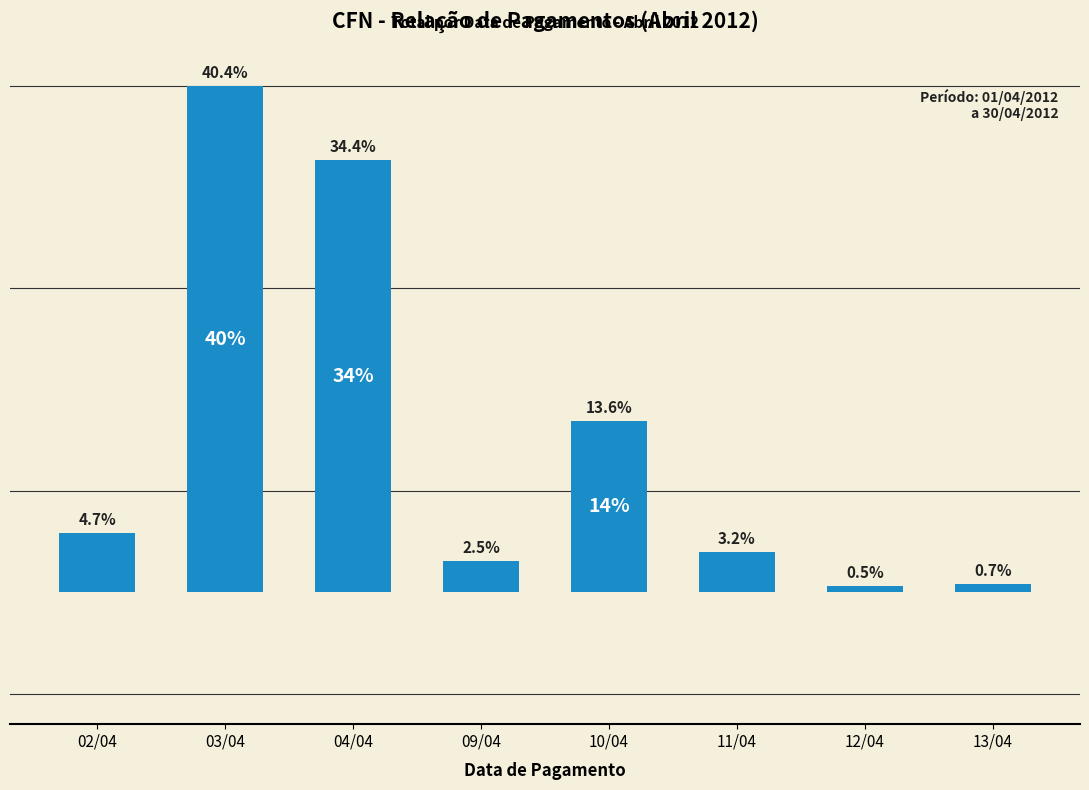

Where is the data nearest to the value 8917?

10/04